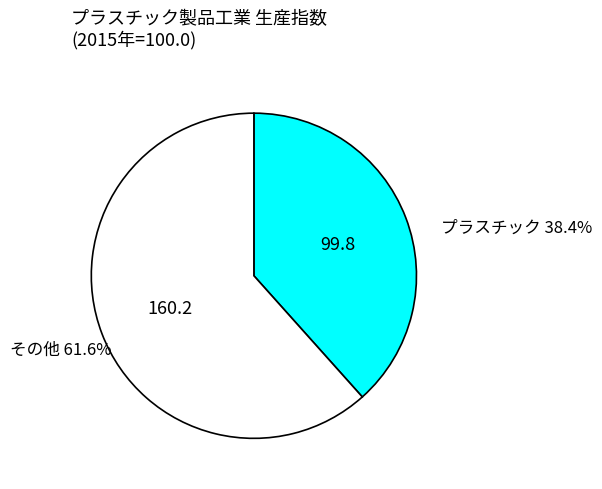

Count the number of slices in the pie.

2